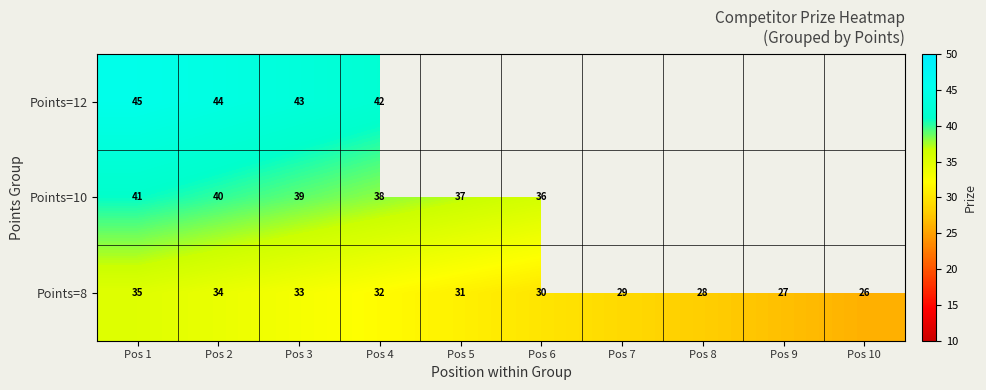

What is the sum of the Points=8 values at Pos 8 and Pos 7?

57